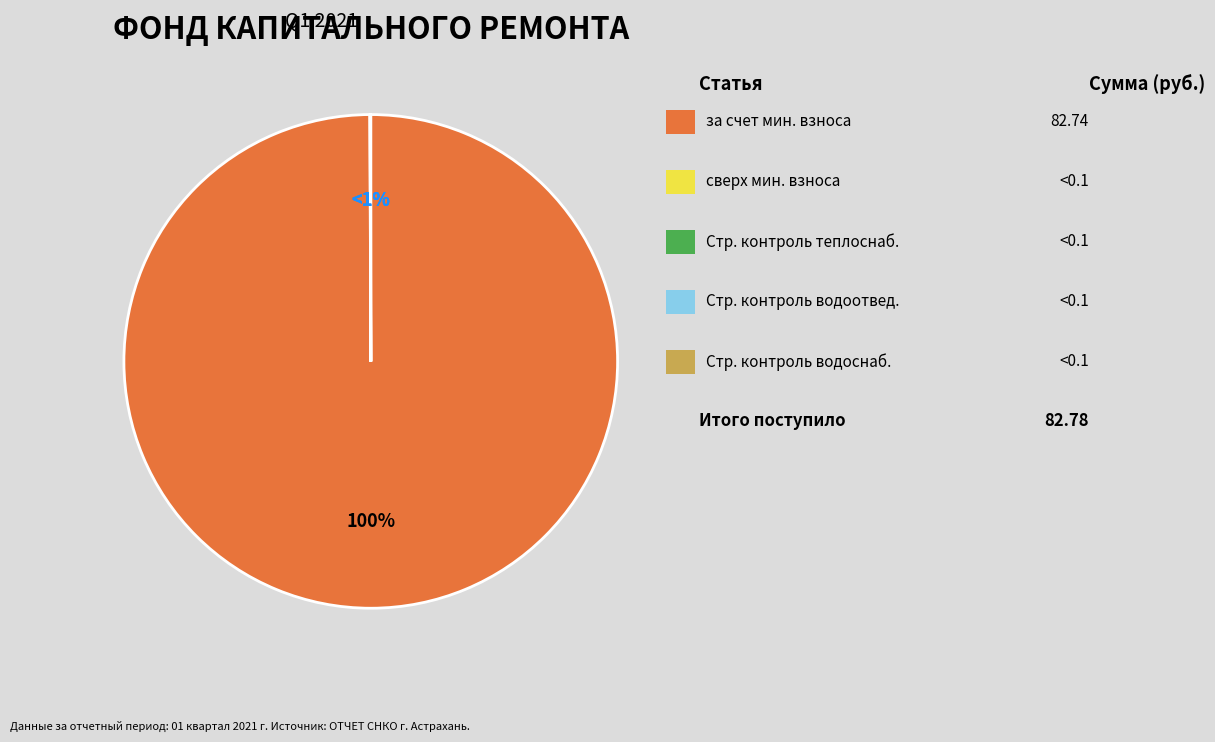

Which has a higher value, за счет минимального взноса or Строительный контроль теплоснабжения?

за счет минимального взноса